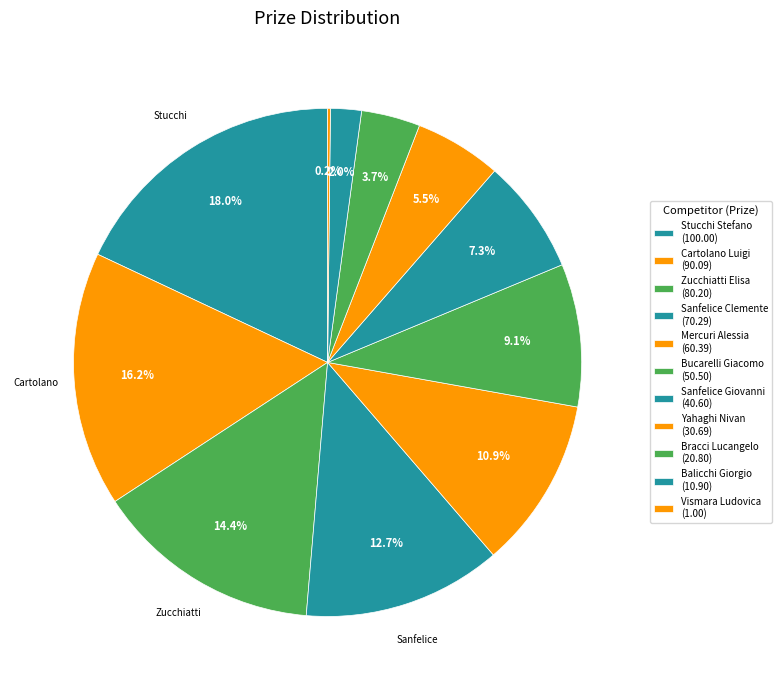

Does any single category account for the majority?

No